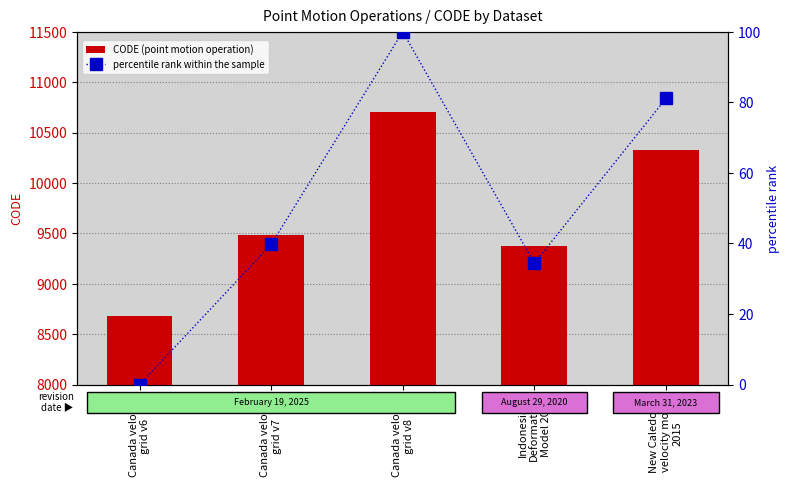

The value of percentile rank within the sample at New Caledonia
velocity model
2015 is 47.4. True or false?

False